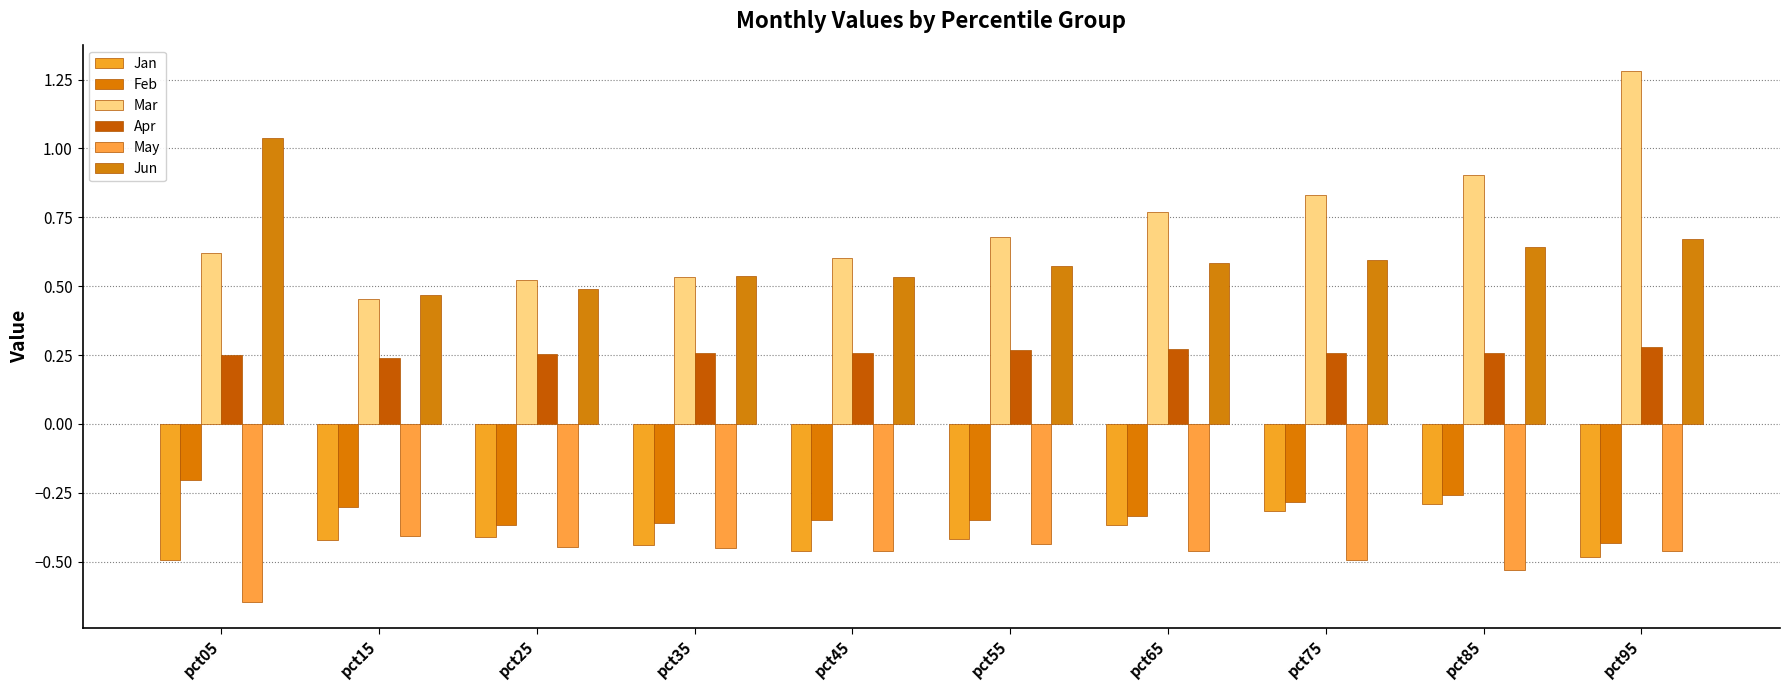

What is the spread (max minus min) of values at pct55?

1.1